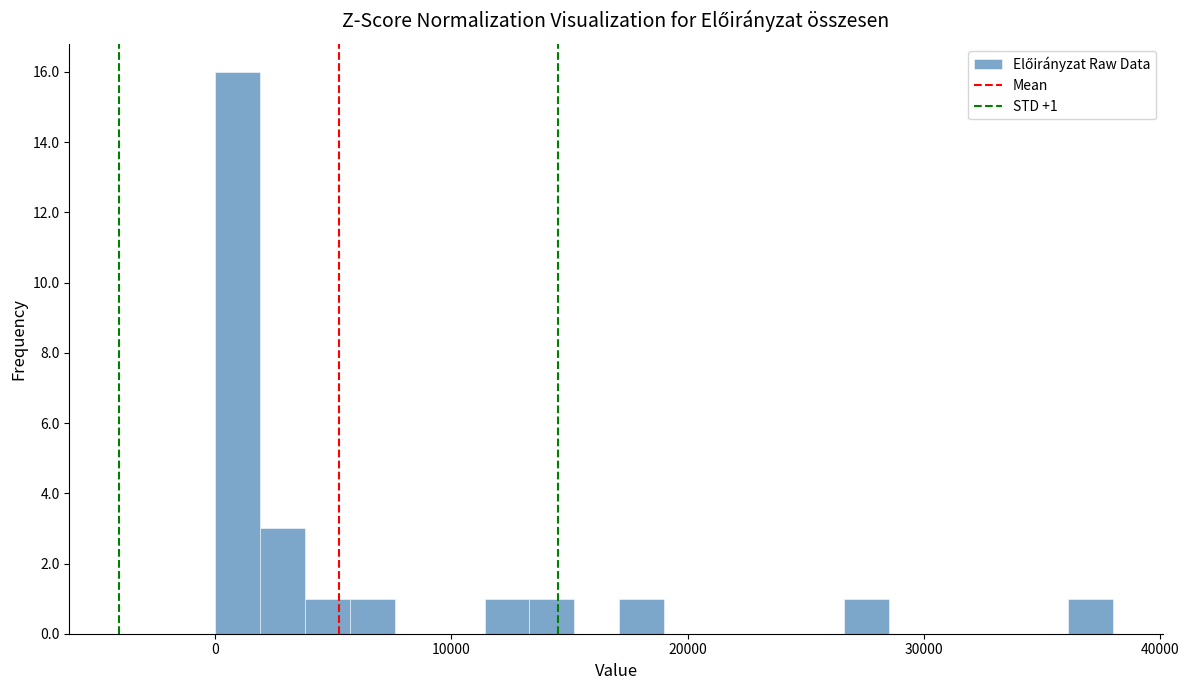

Read against the x-axis, roughly where is the centre of the tallest bar?

1000